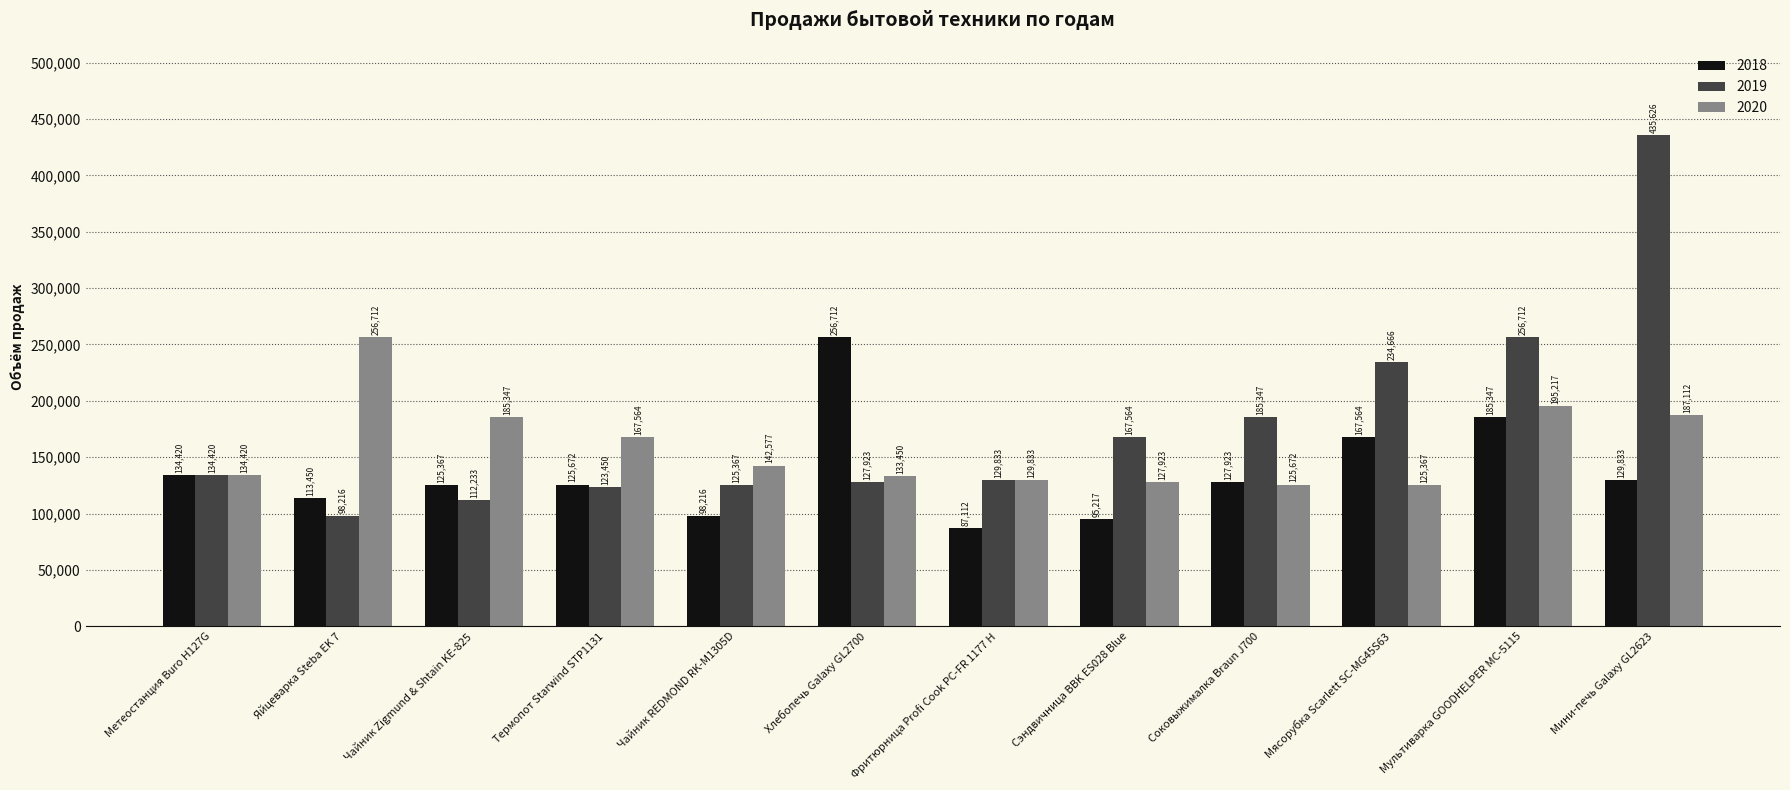

What is the total value across all series at Мини-печь Galaxy GL2623?

752571